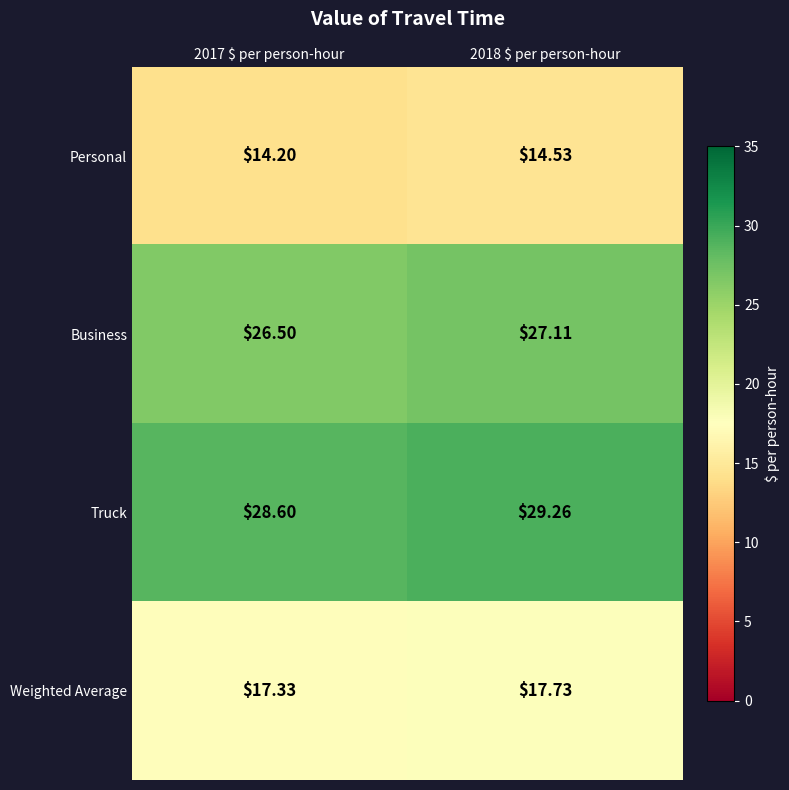

Rank the series by their maximum value, from lowest to highest.

Personal, Weighted Average, Business, Truck